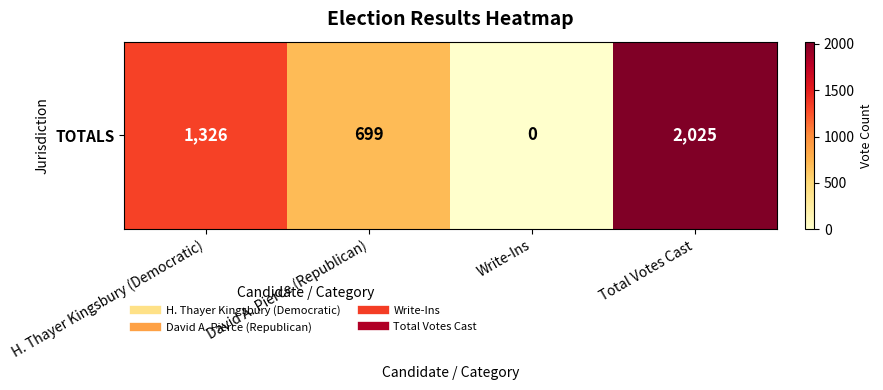

Is it true that the value at David A. Pierce (Republican) is 1030?

False